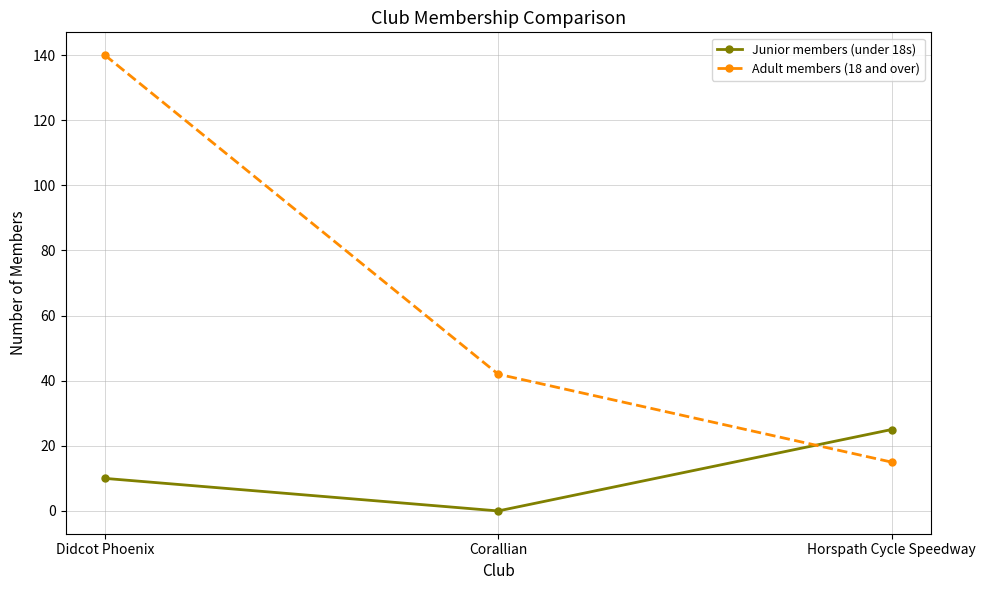

What position from the left is Didcot Phoenix?

1